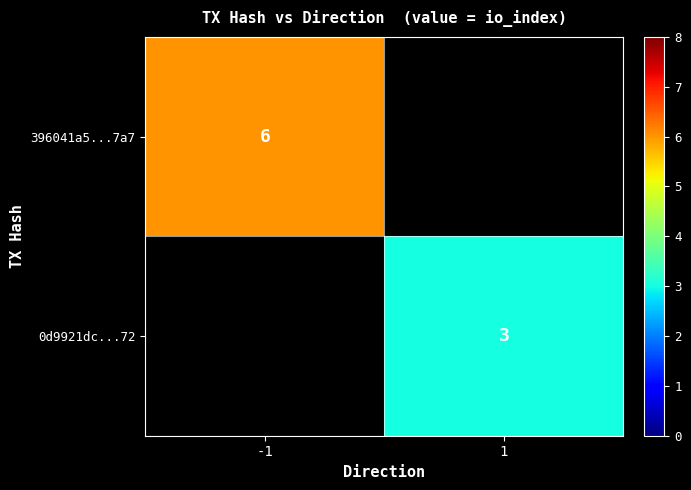

The value of 396041a5...7a7 at -1 is 6. True or false?

True